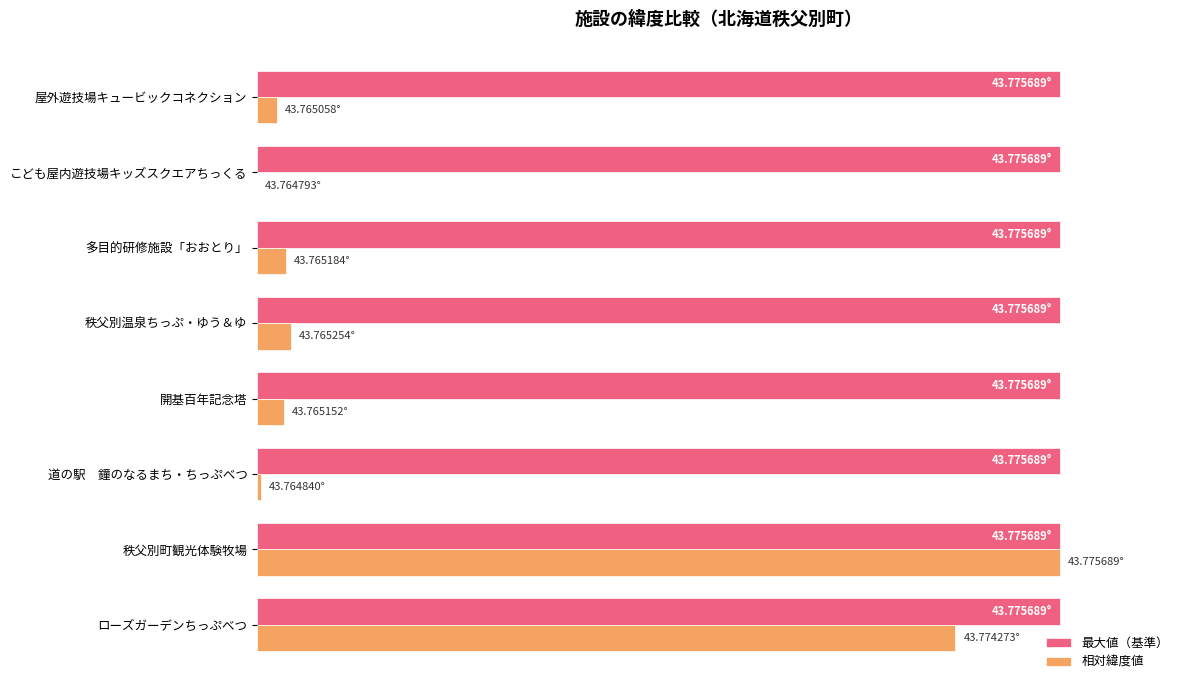

Which series has the widest spread of values?

相対緯度値